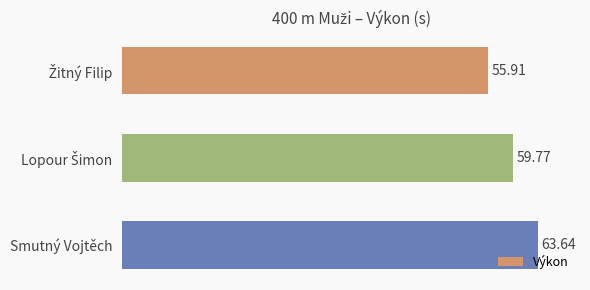

What is the difference between the maximum and minimum values?

7.7